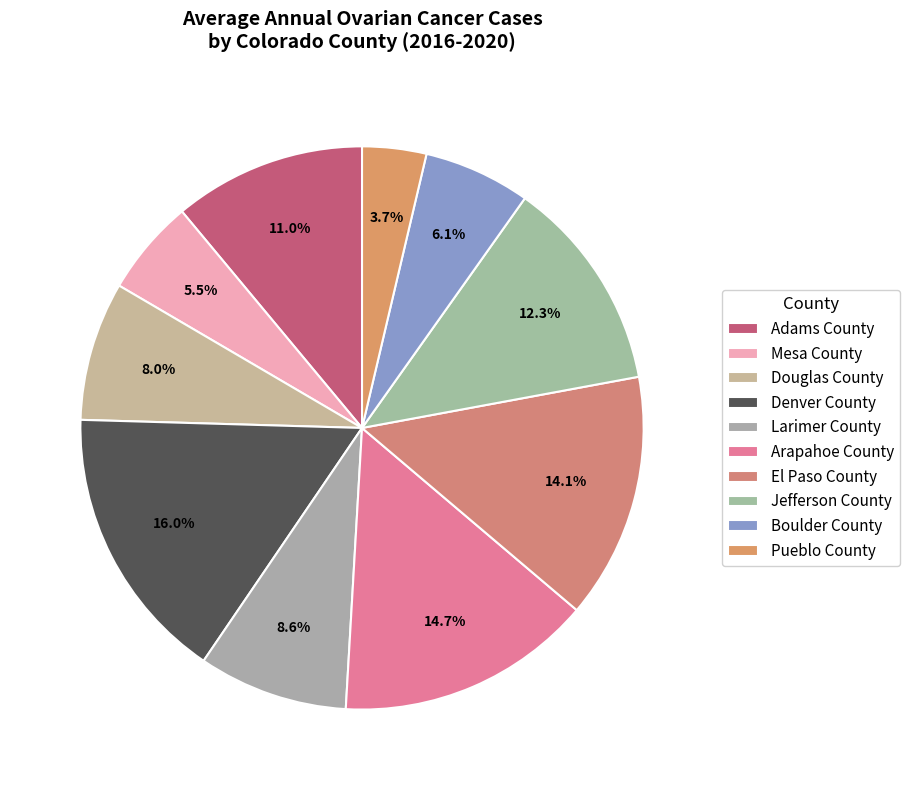

To the nearest percent, what is the combined percentage of El Paso County and Adams County?

25%